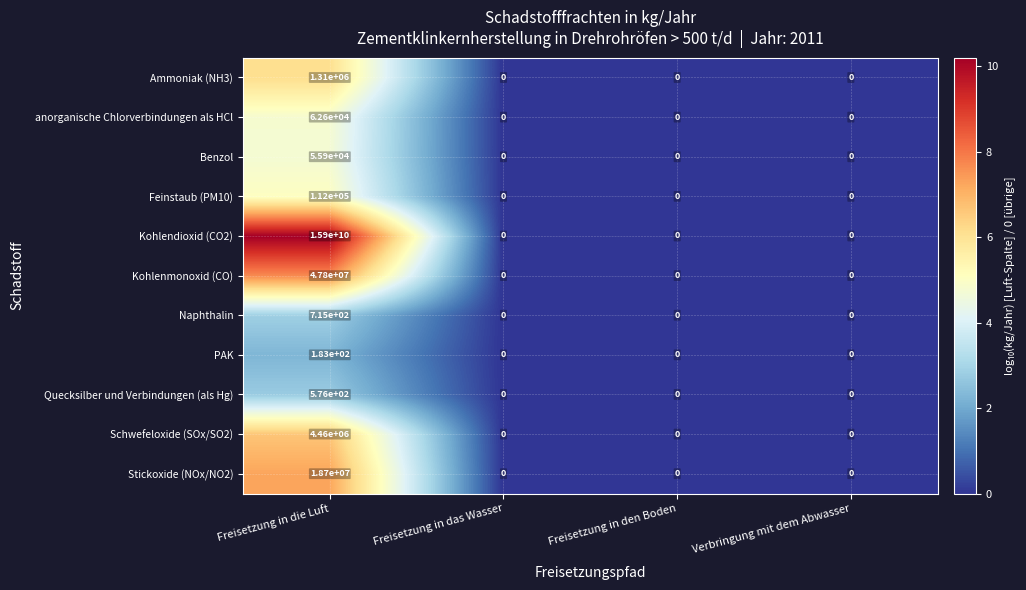

What is the approximate value of Quecksilber und Verbindungen (als Hg) at Freisetzung in die Luft, to the nearest 10?

580